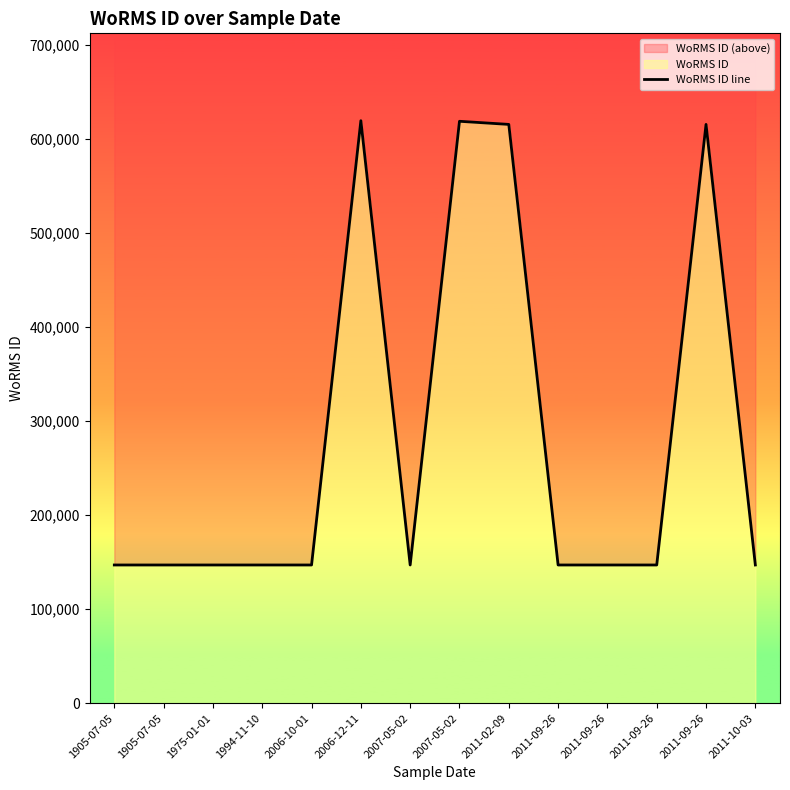

How many categories are shown in the chart?

14